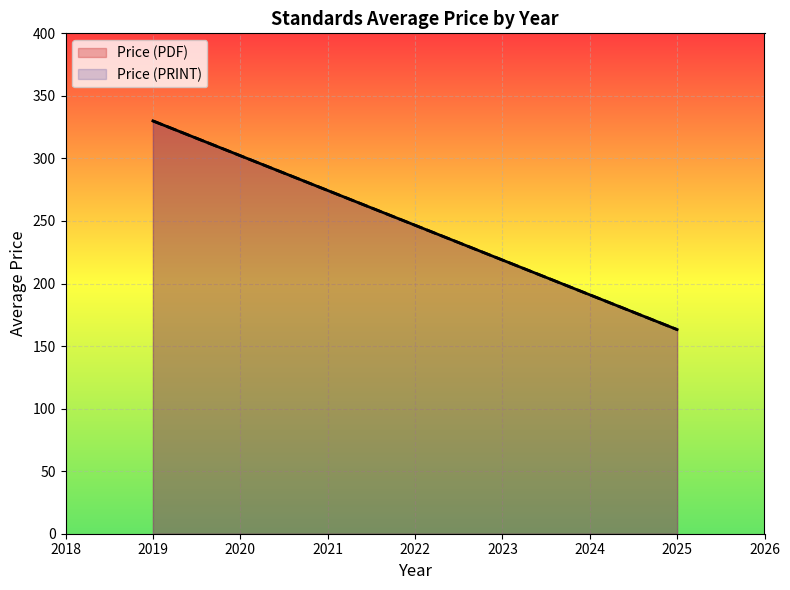

What is the difference between the maximum and minimum values in the Price (PDF) series?

268.6